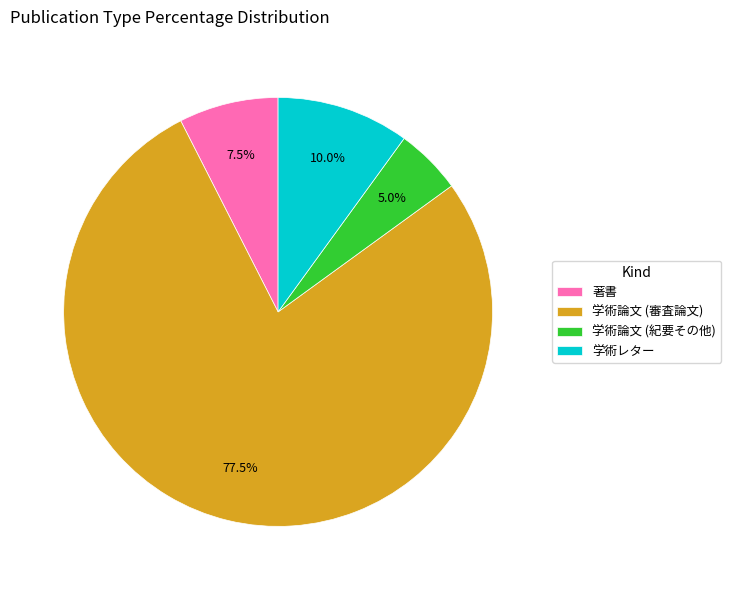

How many slices are in this pie chart?

4